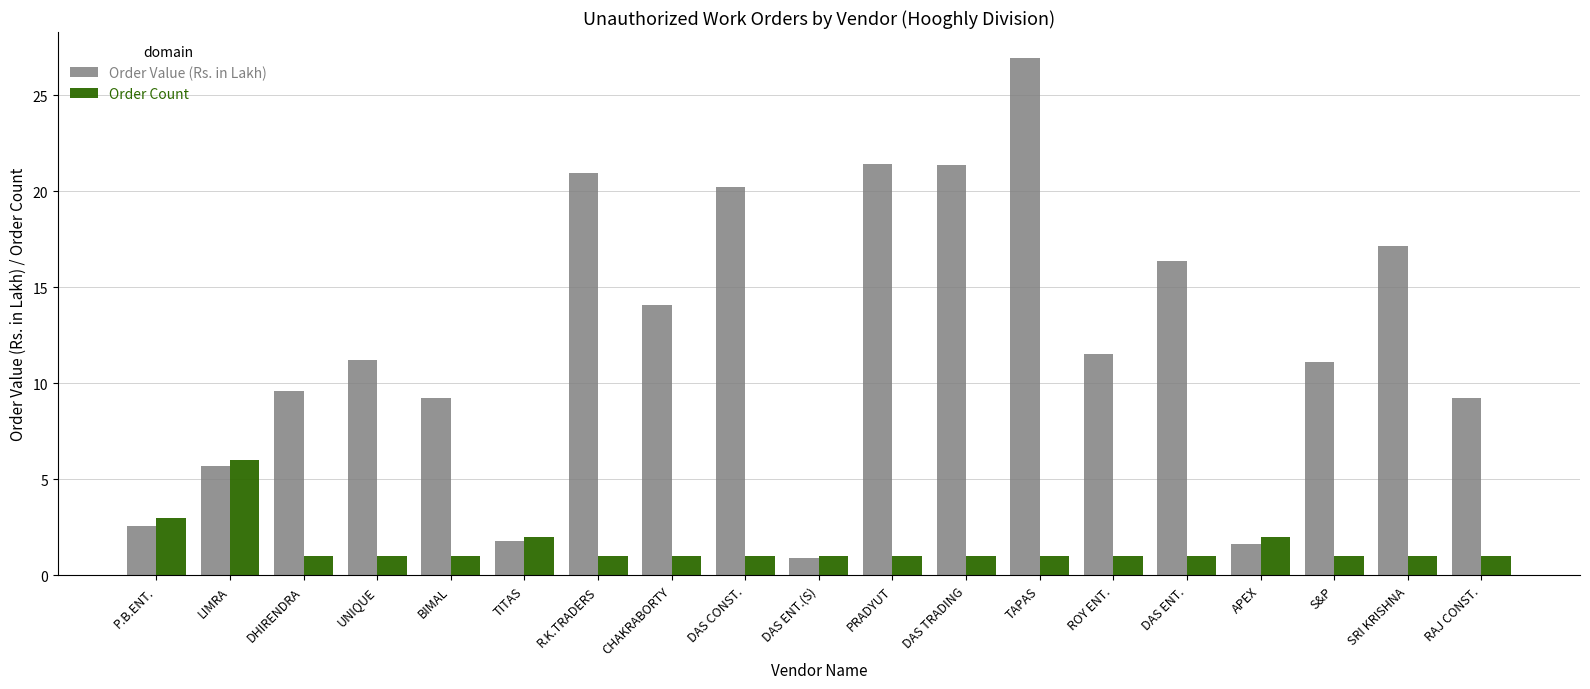

Is it true that Order Value (Rs. in Lakh) equals 23.4 at CHAKRABORTY?

False